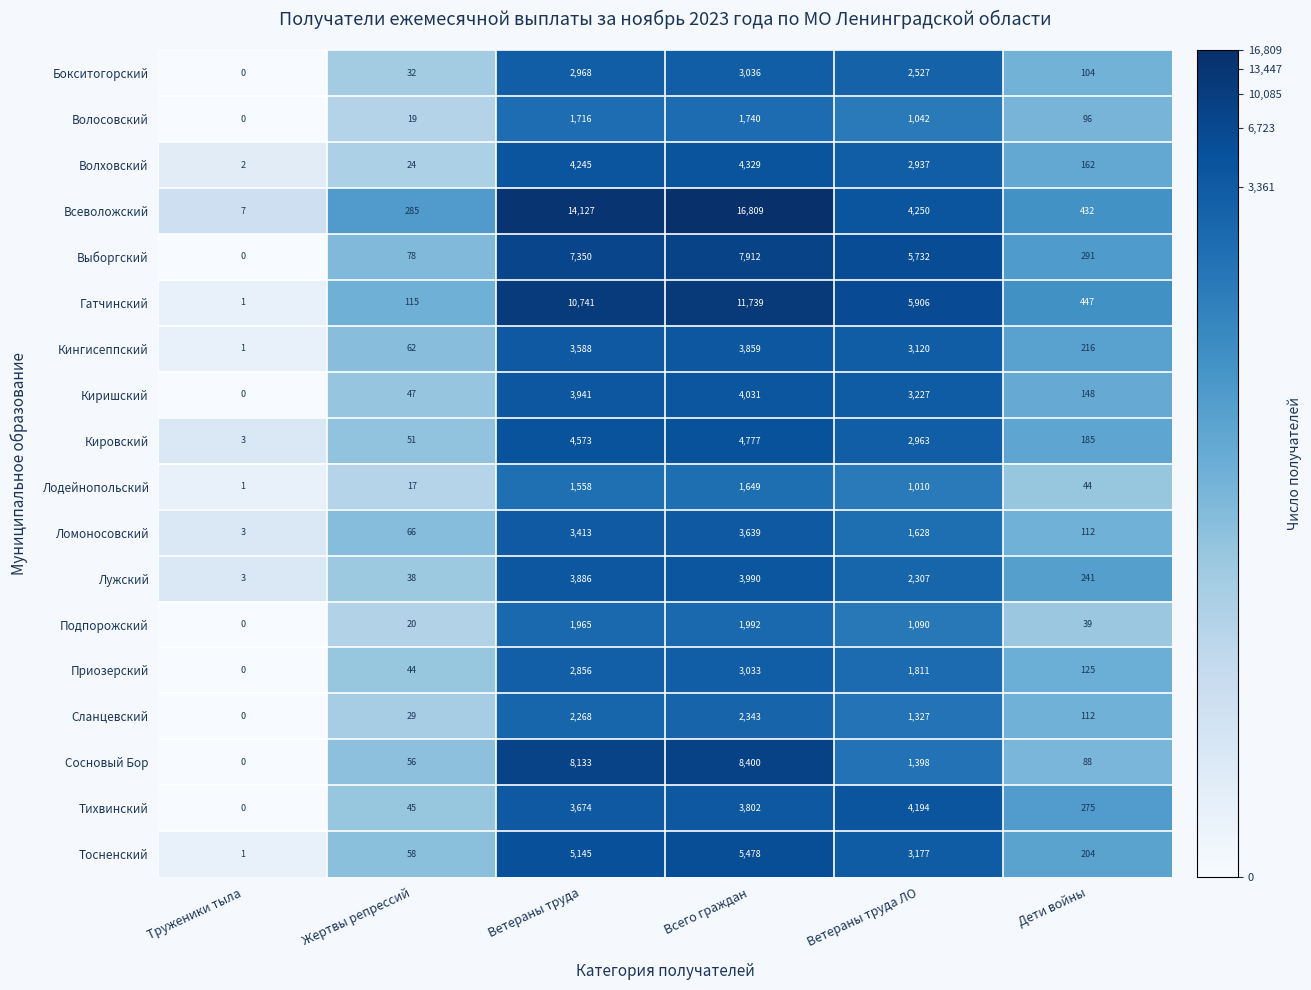

What is the difference between the highest and lowest values at Ветераны труда?

12569